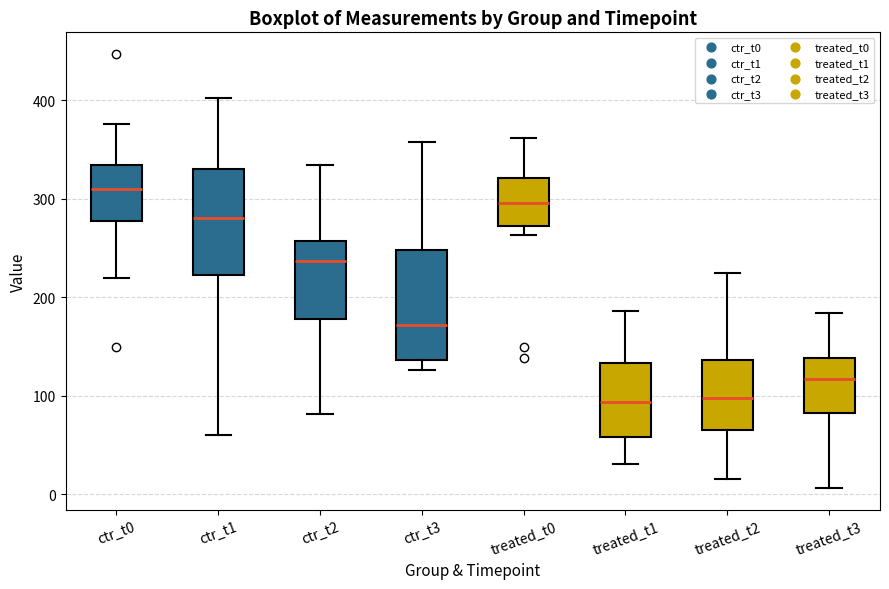

Where does the upper whisker of the box for ctr_t1 end on the y-axis? The values are not printed on the chart, so give them approximately, as read against the axis.

400